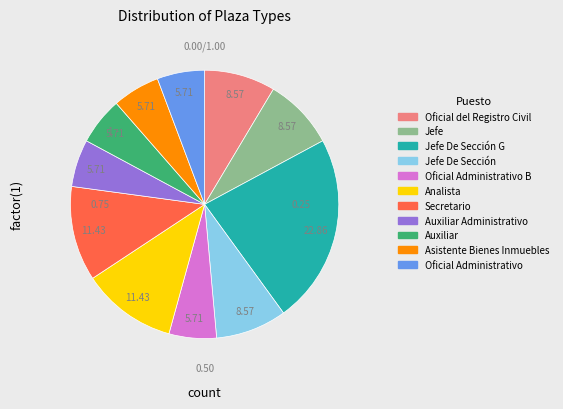

What is the total percentage of Asistente Bienes Inmuebles and Oficial del Registro Civil?

14.3%